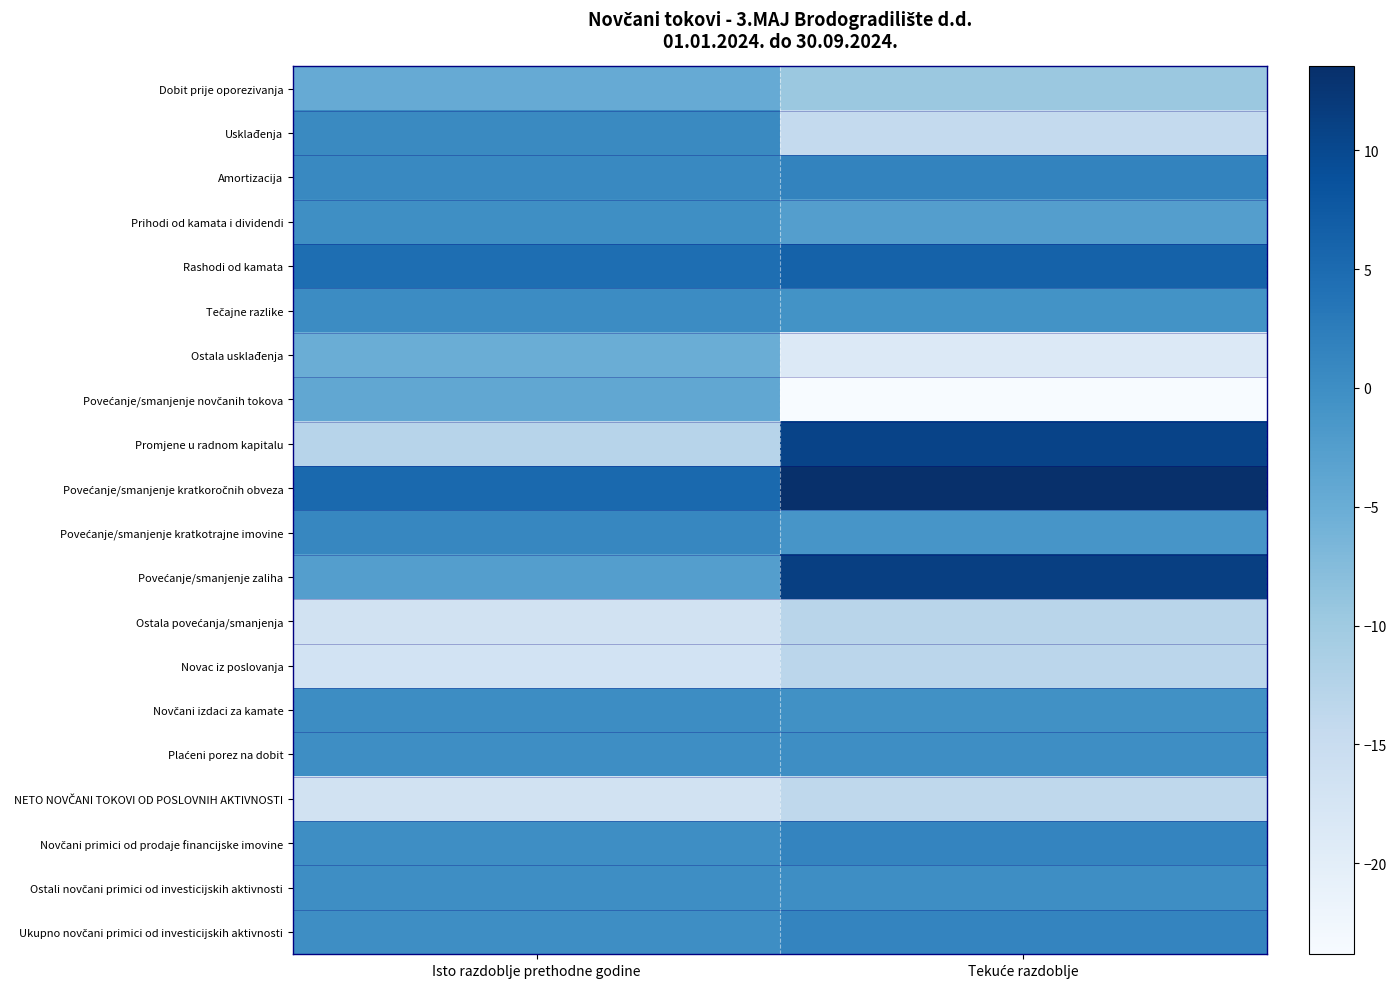

List the series in order of their peak value, lowest first.

NETO NOVČANI TOKOVI OD POSLOVNIH AKTIVNOSTI, Novac iz poslovanja, Ostala povećanja/smanjenja, Ostala usklađenja, Dobit prije oporezivanja, Povećanje/smanjenje novčanih tokova, Prihodi od kamata i dividendi, Plaćeni porez na dobit, Ostali novčani primici od investicijskih aktivnosti, Novčani izdaci za kamate, Tečajne razlike, Usklađenja, Povećanje/smanjenje kratkotrajne imovine, Novčani primici od prodaje financijske imovine, Ukupno novčani primici od investicijskih aktivnosti, Amortizacija, Rashodi od kamata, Promjene u radnom kapitalu, Povećanje/smanjenje zaliha, Povećanje/smanjenje kratkoročnih obveza